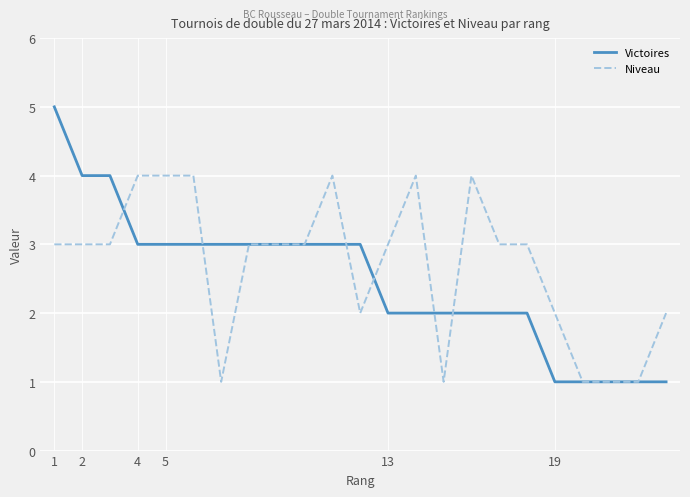

Reading left to right, extract all data points from this chart.

Victoires: 5	4	4	3	3	3	3	3	3	3	3	3	2	2	2	2	2	2	1	1	1	1	1
Niveau: 3	3	3	4	4	4	1	3	3	3	4	2	3	4	1	4	3	3	2	1	1	1	2